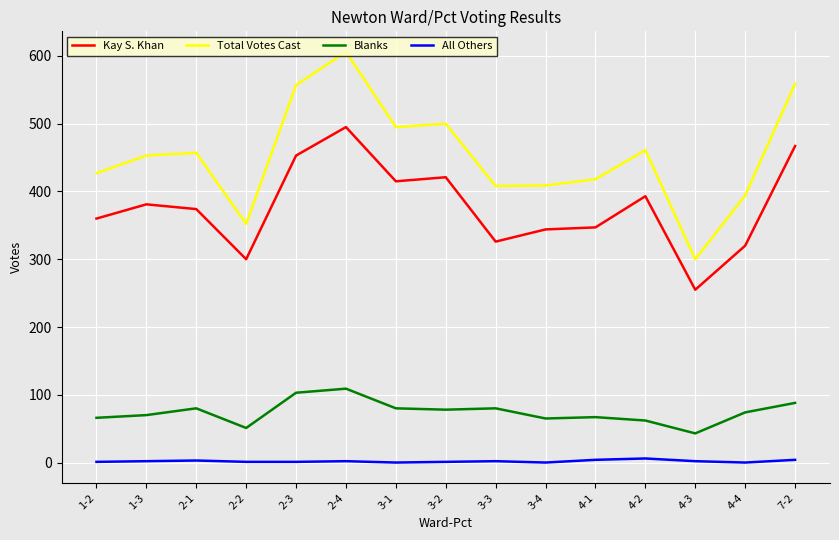

Which series has the largest range (max minus min)?

Total Votes Cast